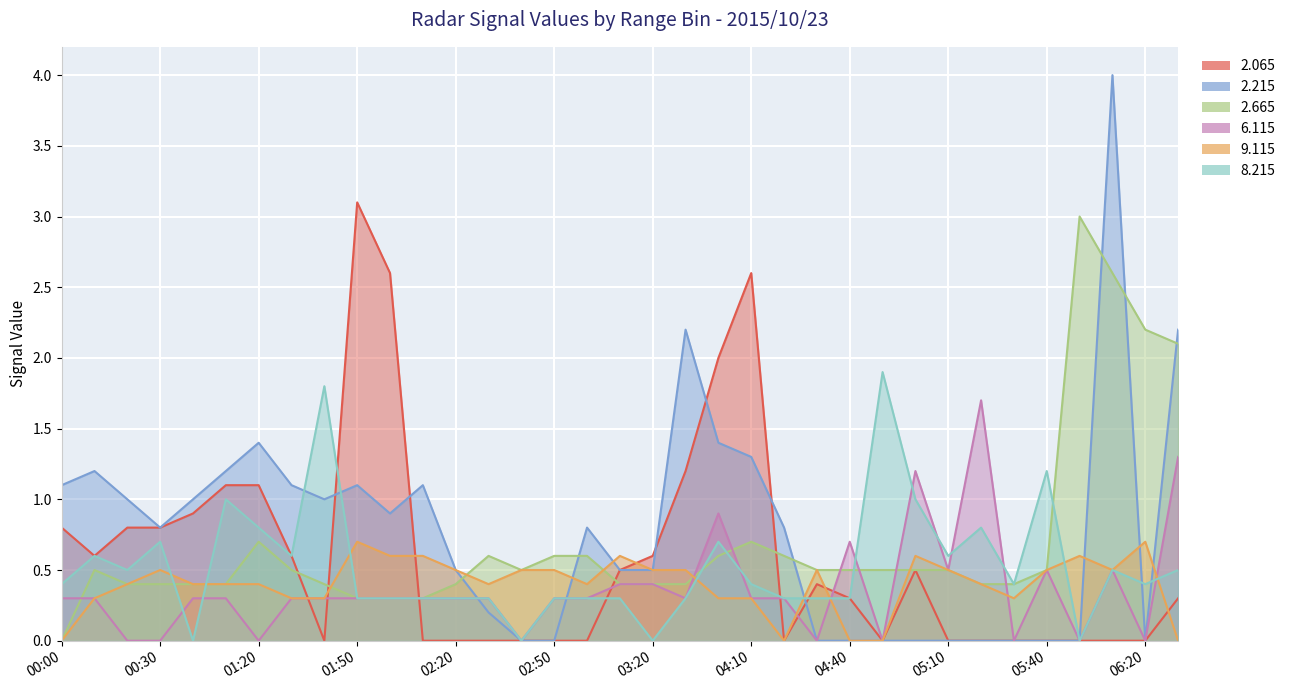

The value of 6.115 at 2015/10/23 01:00 is 0.3. True or false?

True